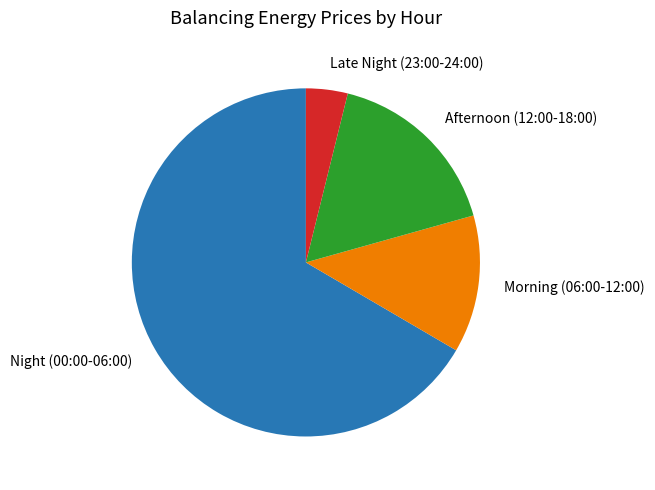

Is there a majority slice in this chart?

Yes